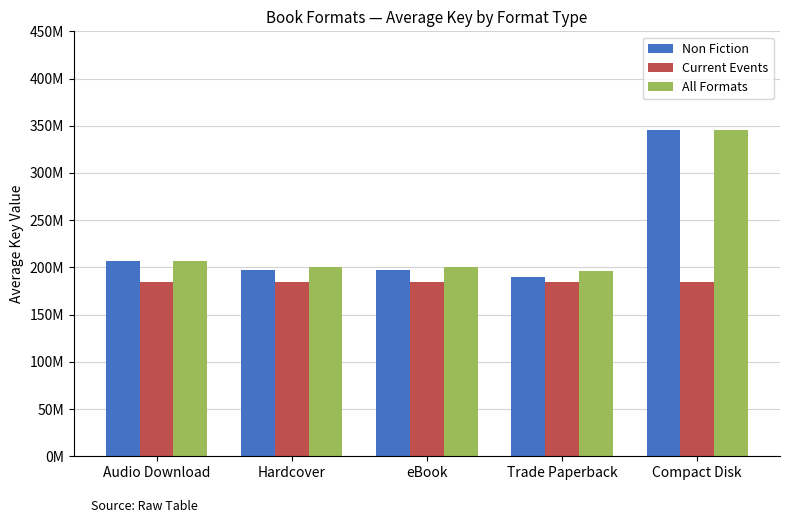

What is the label of the 5th bar from the left?

Compact Disk